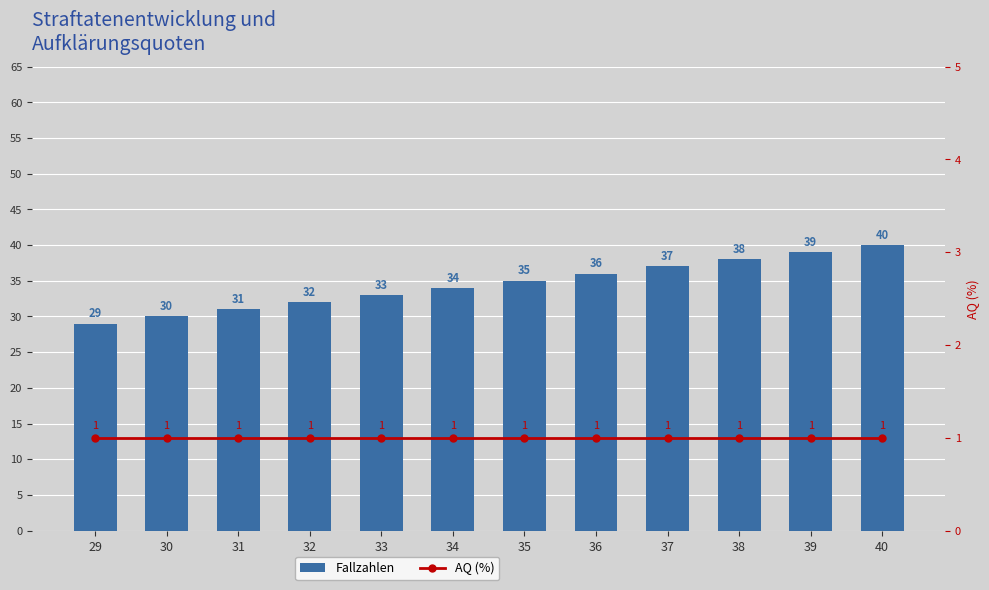

At how many categories does at least one series exceed 9?

12